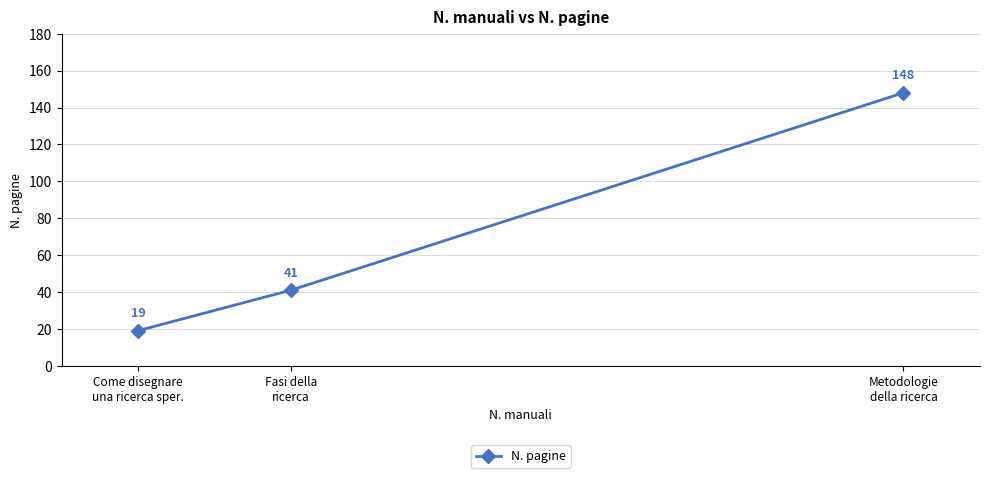

Which label corresponds to the largest value in the chart?

Metodologie
della ricerca